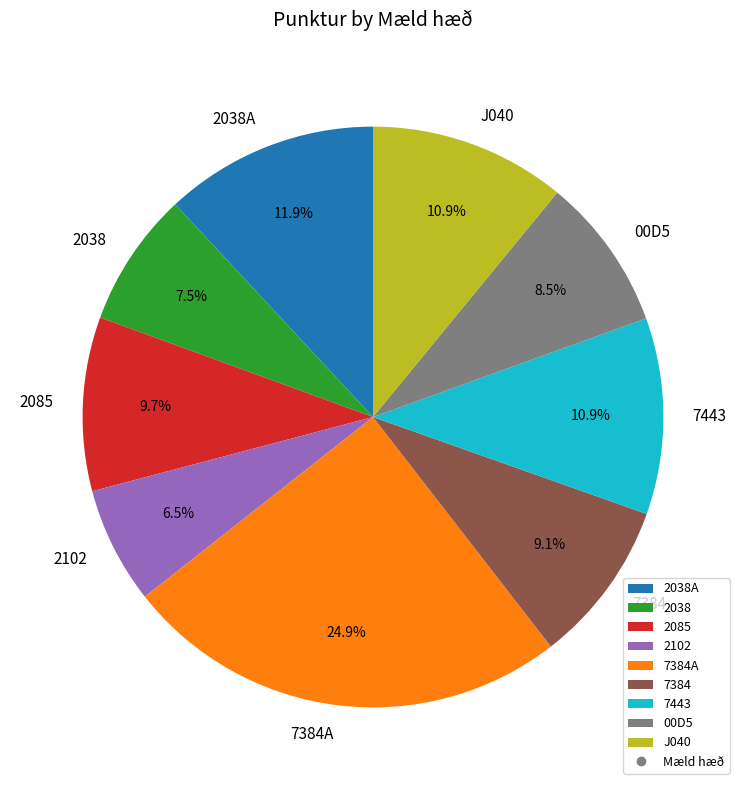

The 2038A slice represents 1% of the pie. True or false?

False